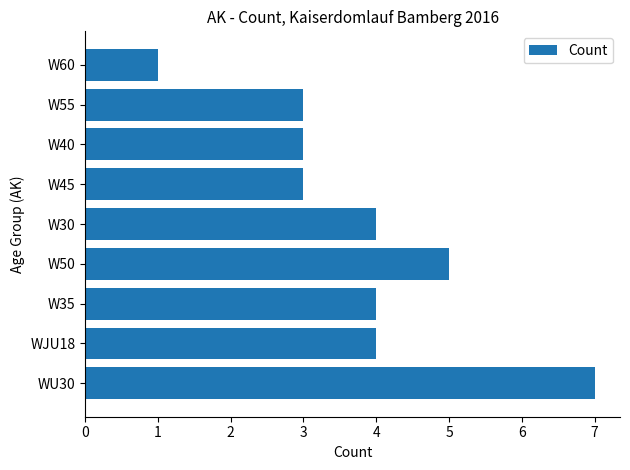

Reading bottom to top, extract all data points from this chart.

7	4	4	5	4	3	3	3	1